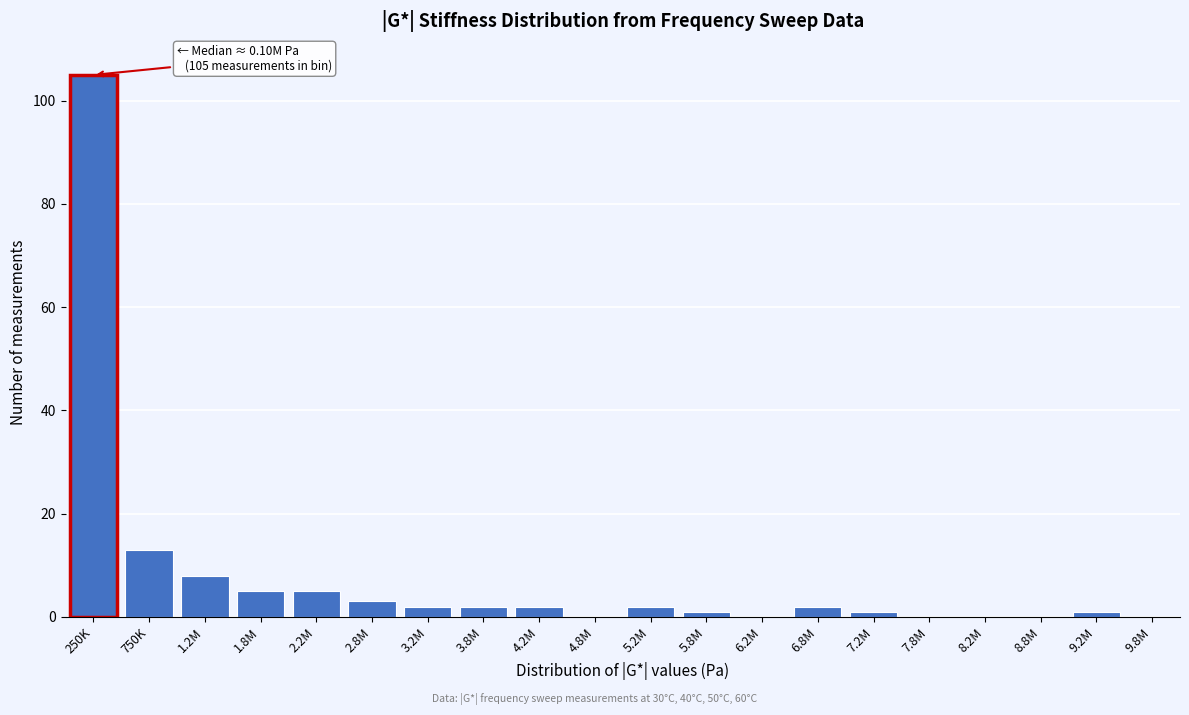

Reading left to right, transcribe all the data shown in this chart.

250K=105	750K=13	1.2M=8	1.8M=5	2.2M=5	2.8M=3	3.2M=2	3.8M=2	4.2M=2	4.8M=0	5.2M=2	5.8M=1	6.2M=0	6.8M=2	7.2M=1	7.8M=0	8.2M=0	8.8M=0	9.2M=1	9.8M=0